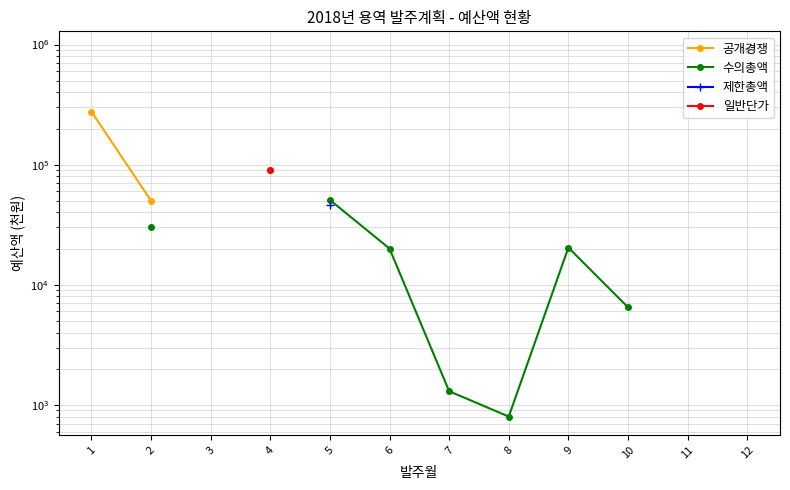

How many data points in 수의총액 are less than 30192?

5